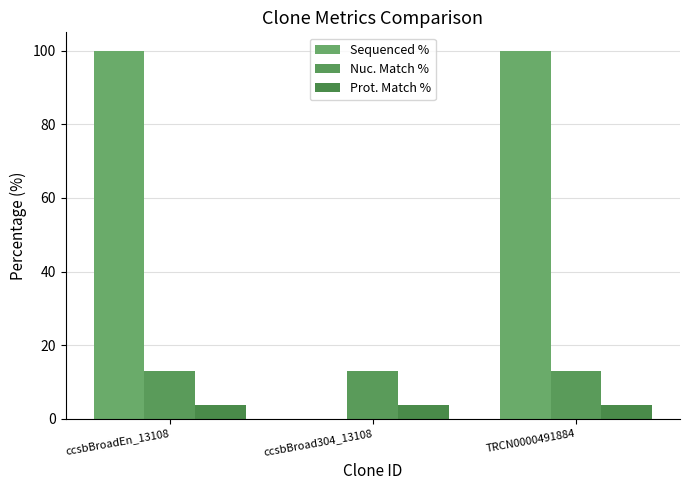

How many series are shown in this chart?

3